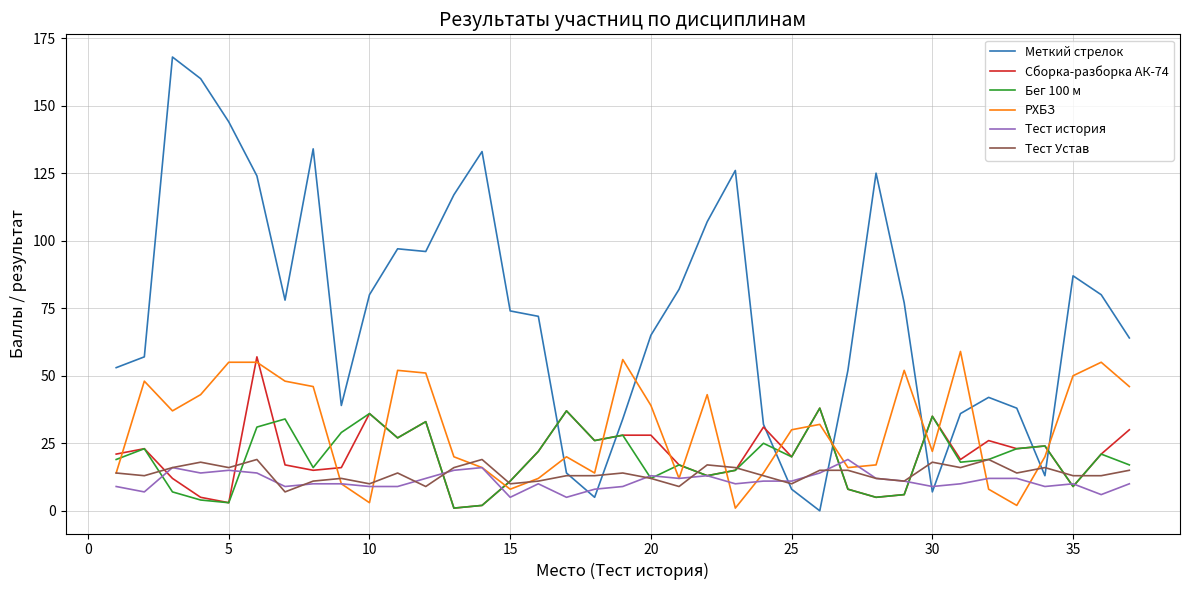

What is the maximum value for РХБЗ?

59